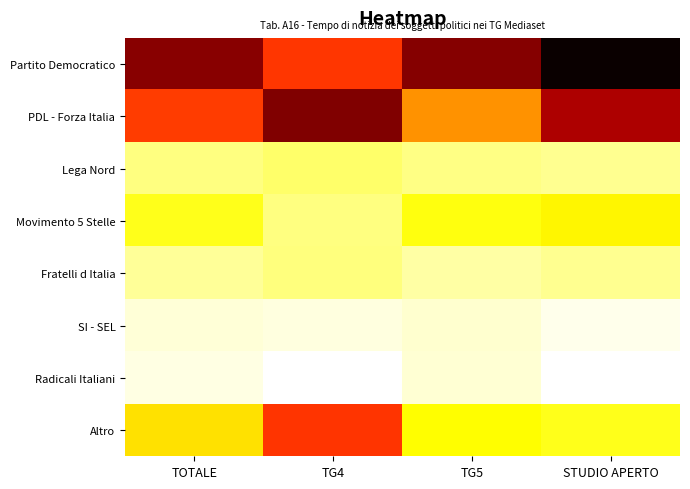

What is the spread (max minus min) of values at TOTALE?

24.8